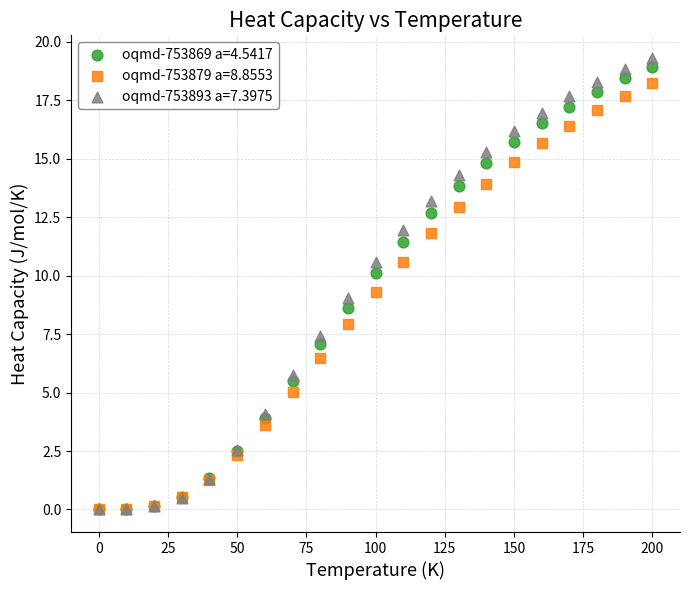

Which series has the widest spread of Y values?

oqmd-753893 a=7.3975